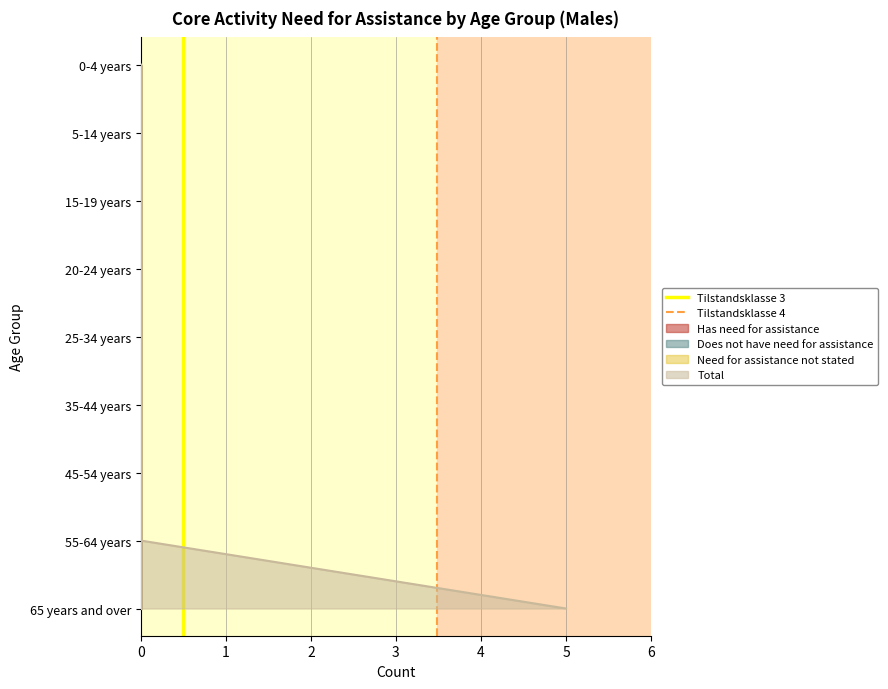

Between 1 and 0, which is larger?

1